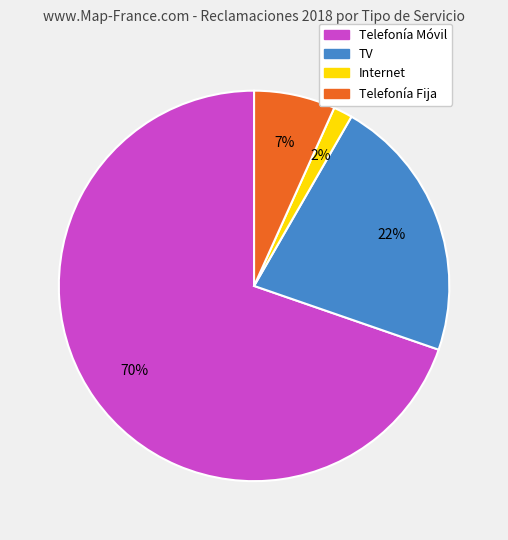

Is there a majority slice in this chart?

Yes